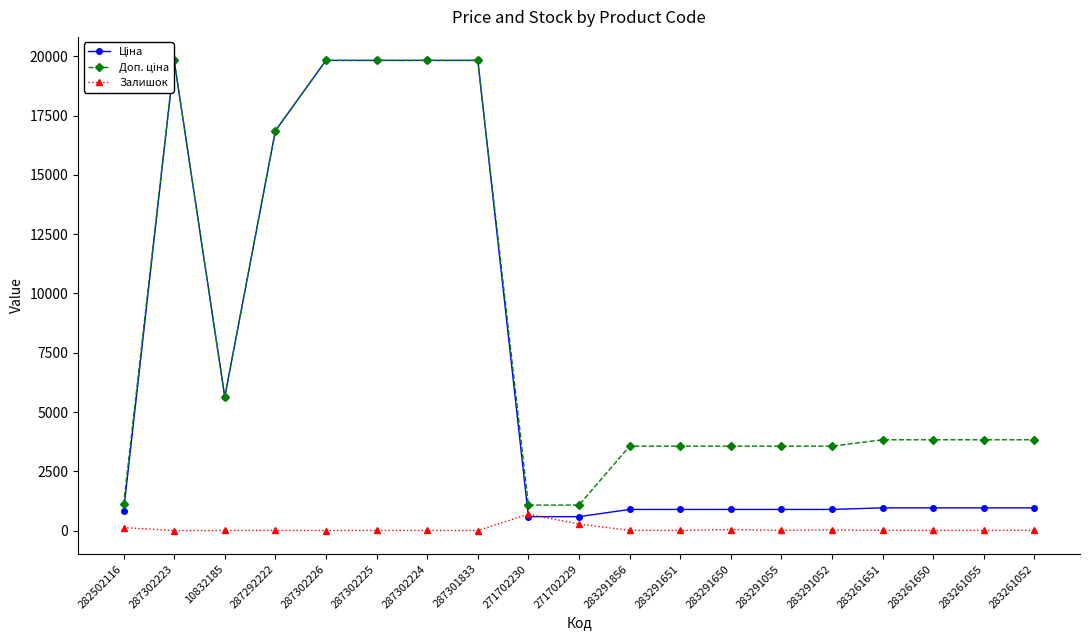

At which category is the sum across all series the highest?

287302225